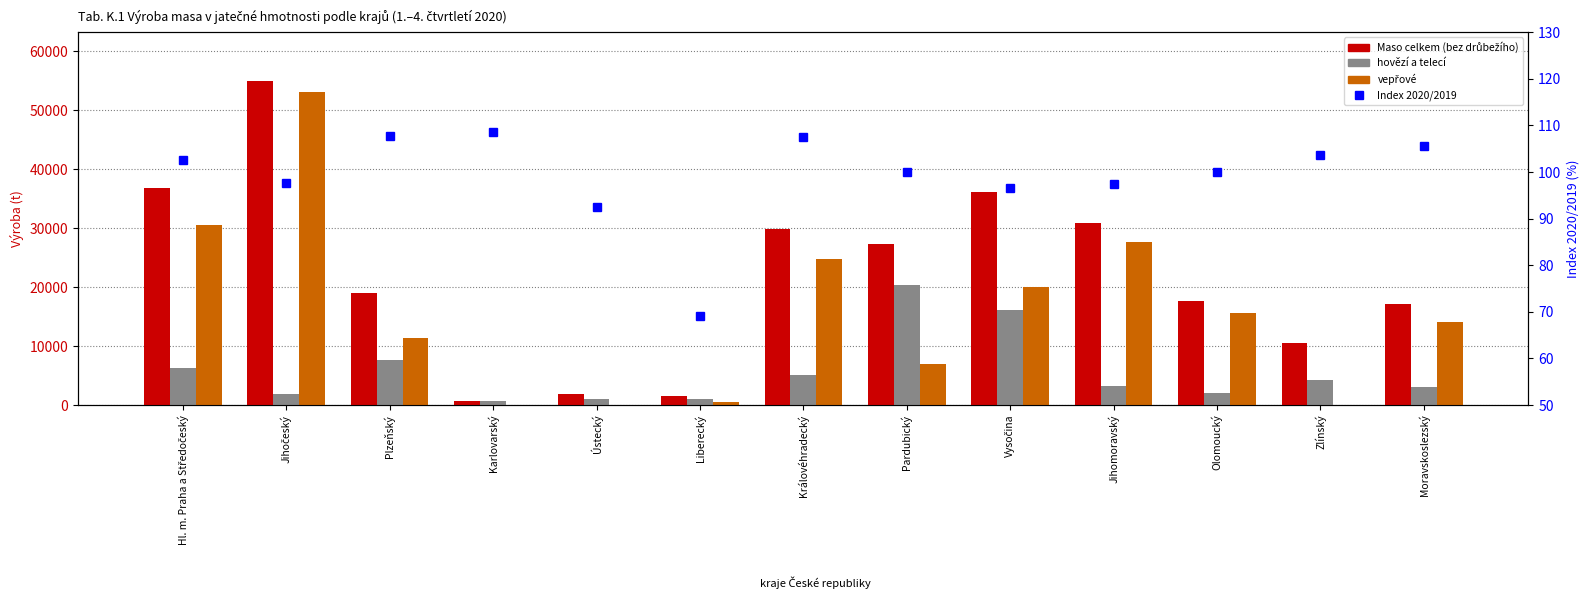

Which series has the widest spread of values?

Maso celkem (bez drůbežího)